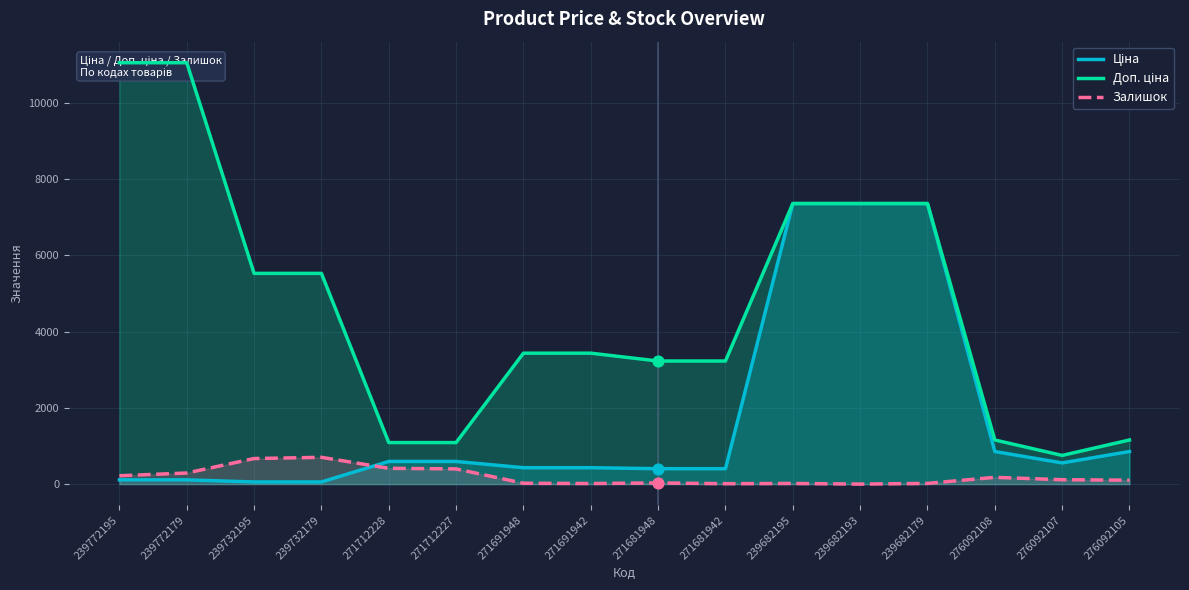

What are all the series names shown in the legend?

Ціна, Доп. ціна, Залишок